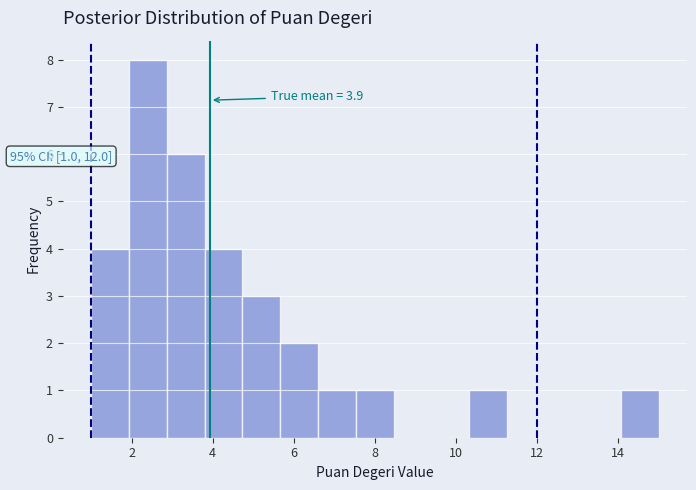

Which range on the x-axis has the tallest bar?

2.0 to 2.8